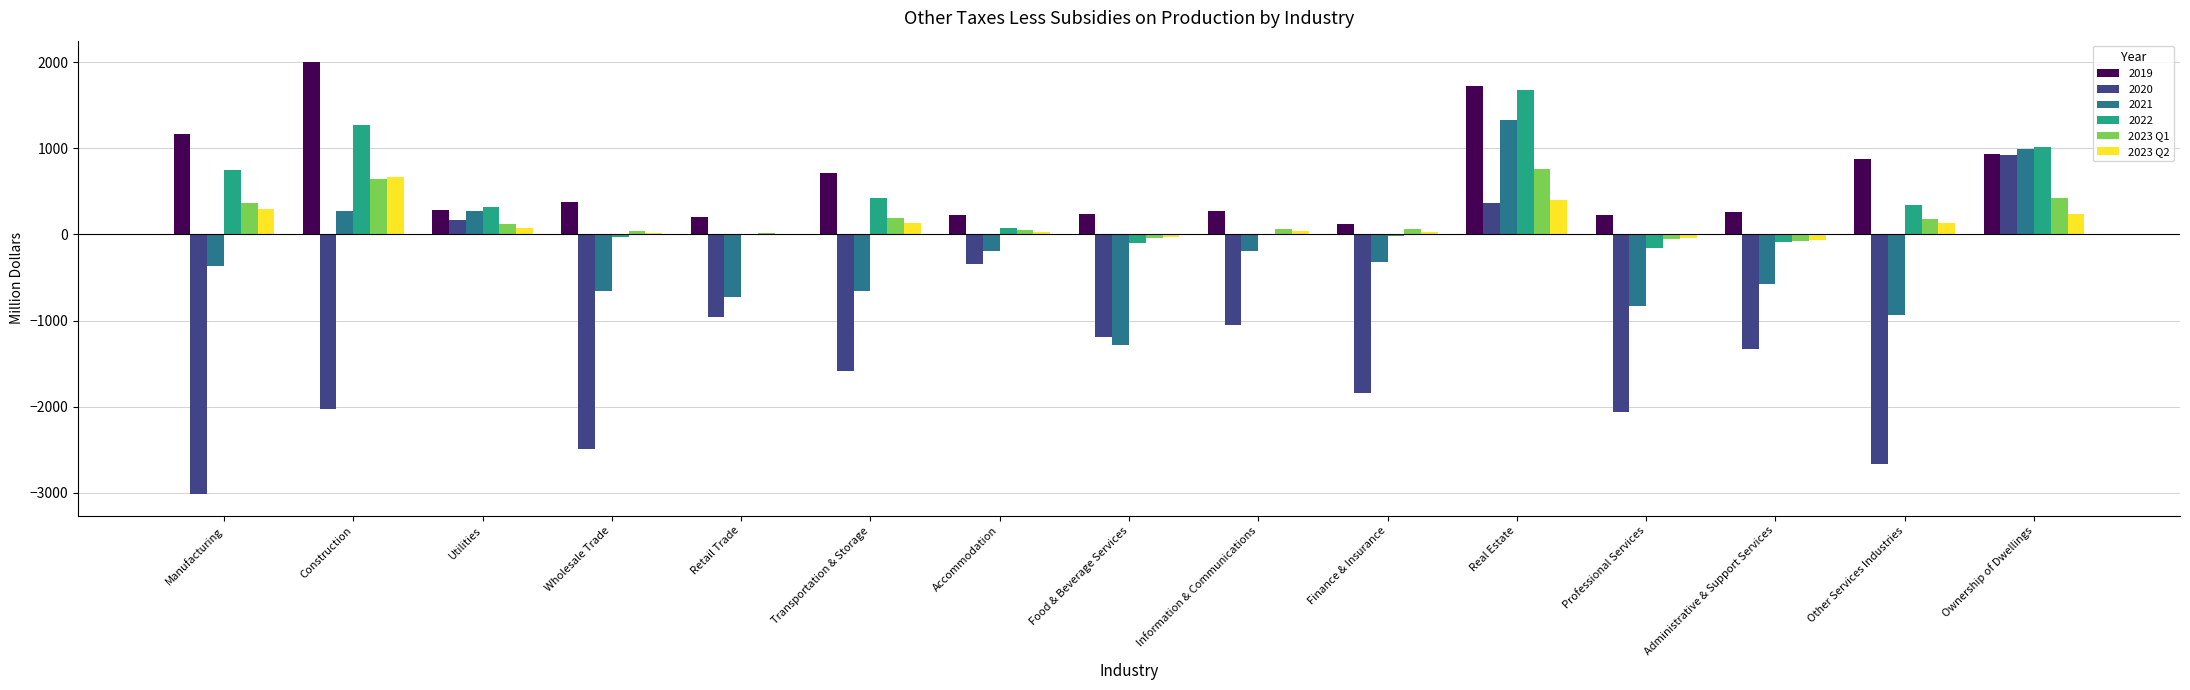

What is the difference between the 2023 Q1 values at Retail Trade and Utilities?

100.7